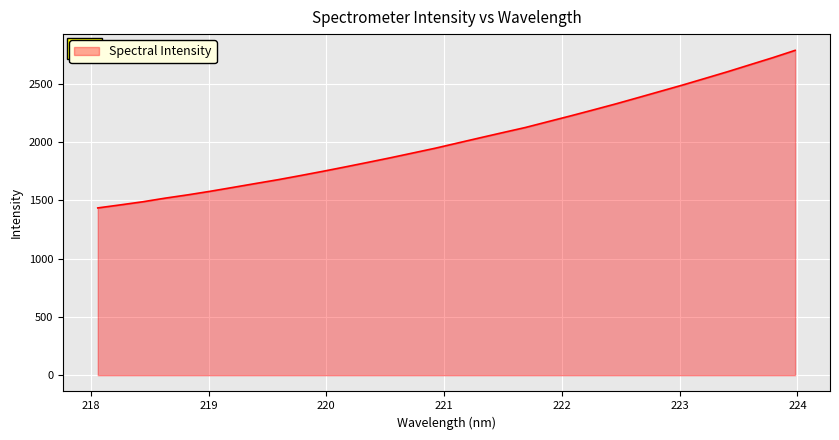

What is the greatest value displayed?

2786.5